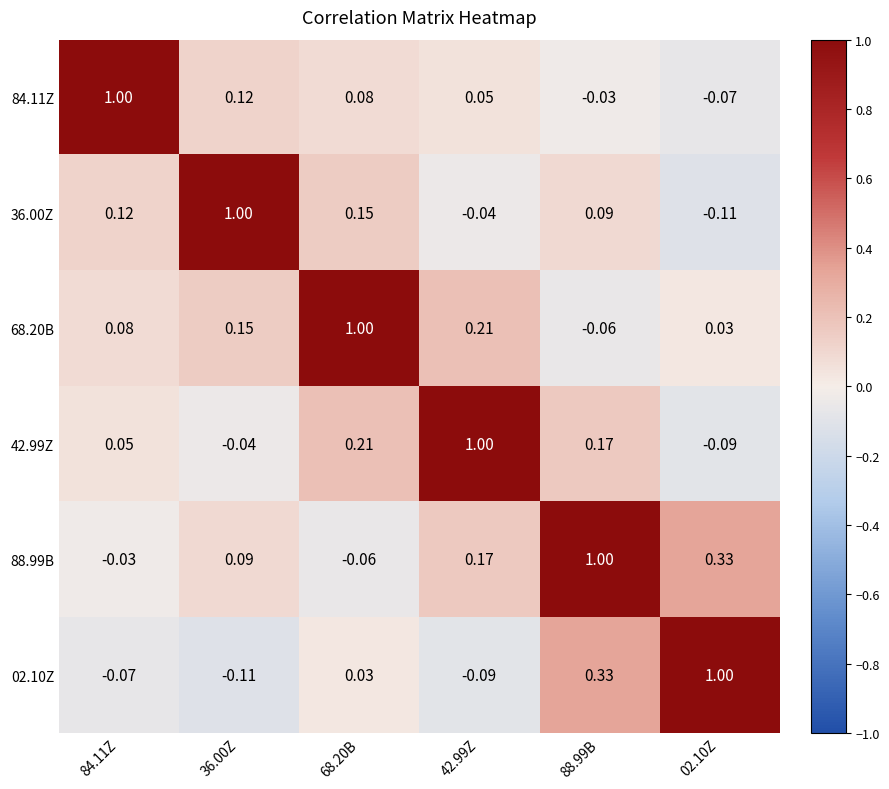

How many data points does each series have?

6